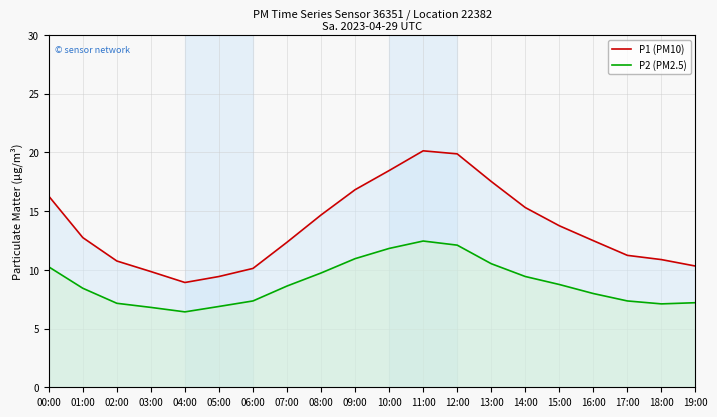

At which label does P2 (PM2.5) first exceed 8?

00:00